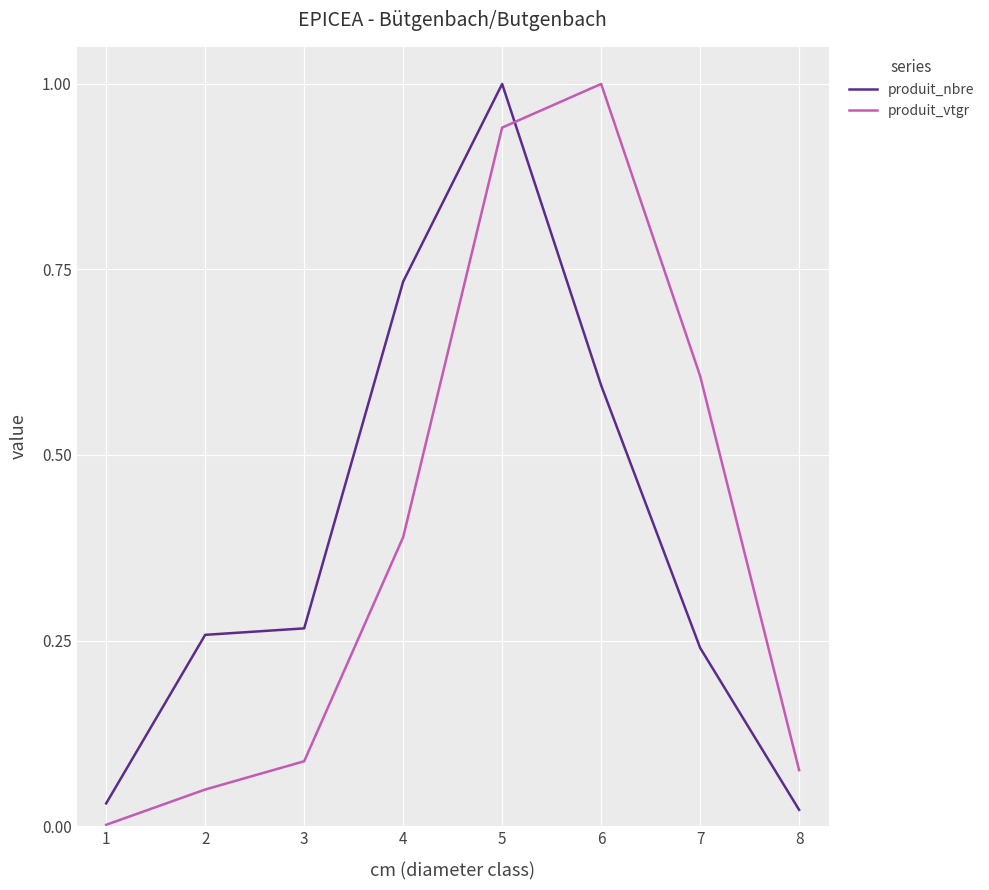

How many categories are shown in the chart?

8